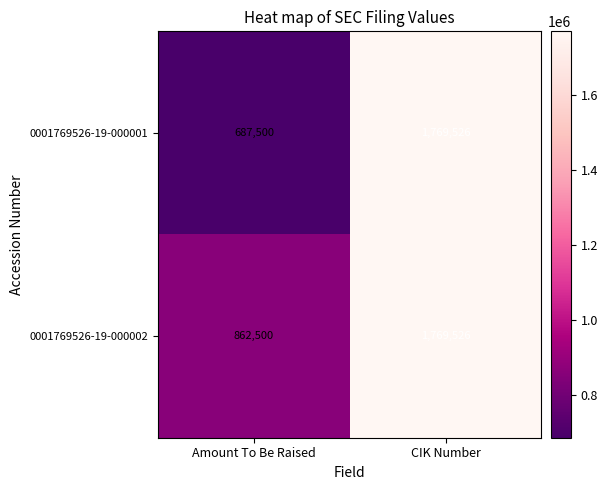

The 0001769526-19-000002 series shows 1143552 at CIK Number. True or false?

False